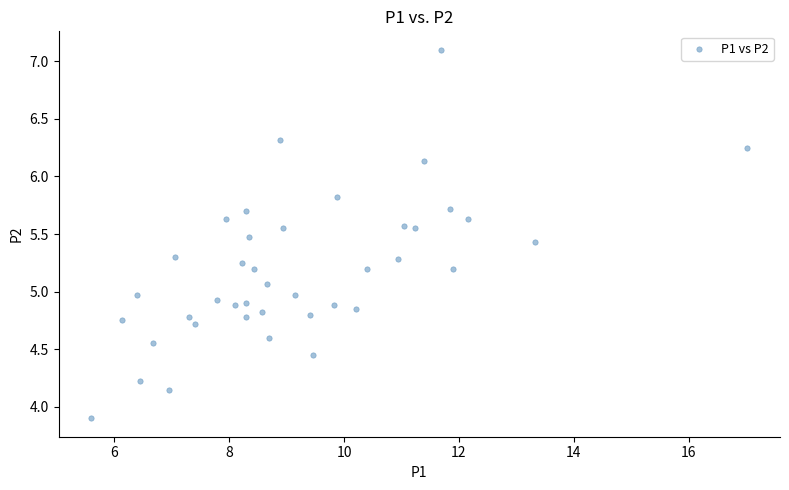

What is the range of X values (max minus min)?

11.4